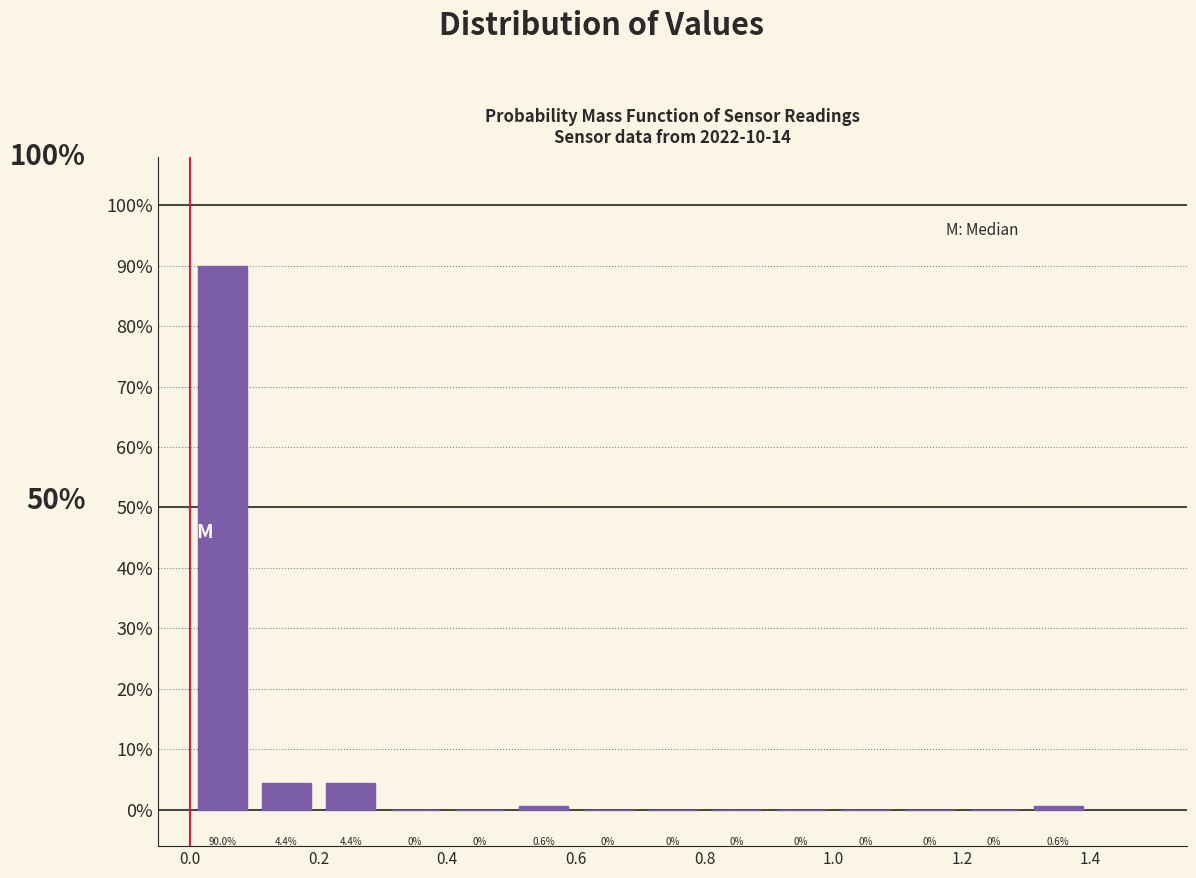

Which range on the x-axis has the tallest bar?

0.0 to 0.1